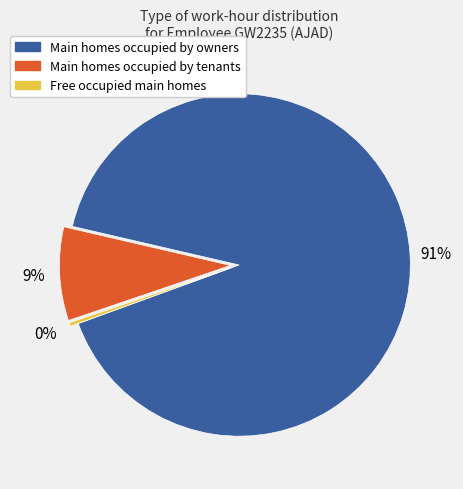

Which slice represents more than half of the pie?

Main homes occupied by owners